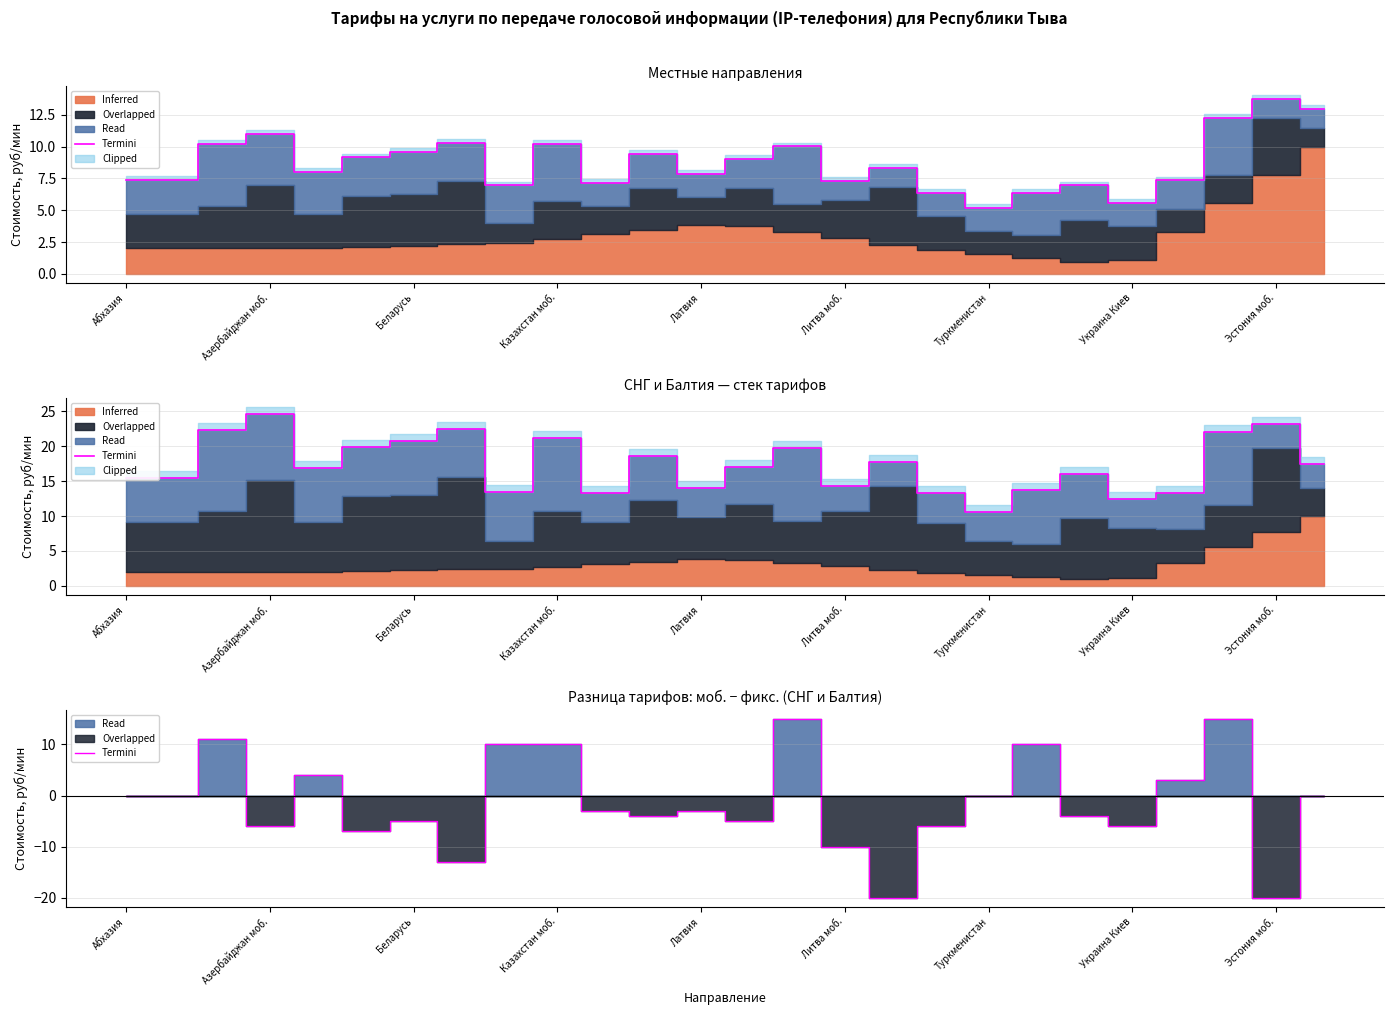

At which category does the data reach its first local peak?

Беларусь